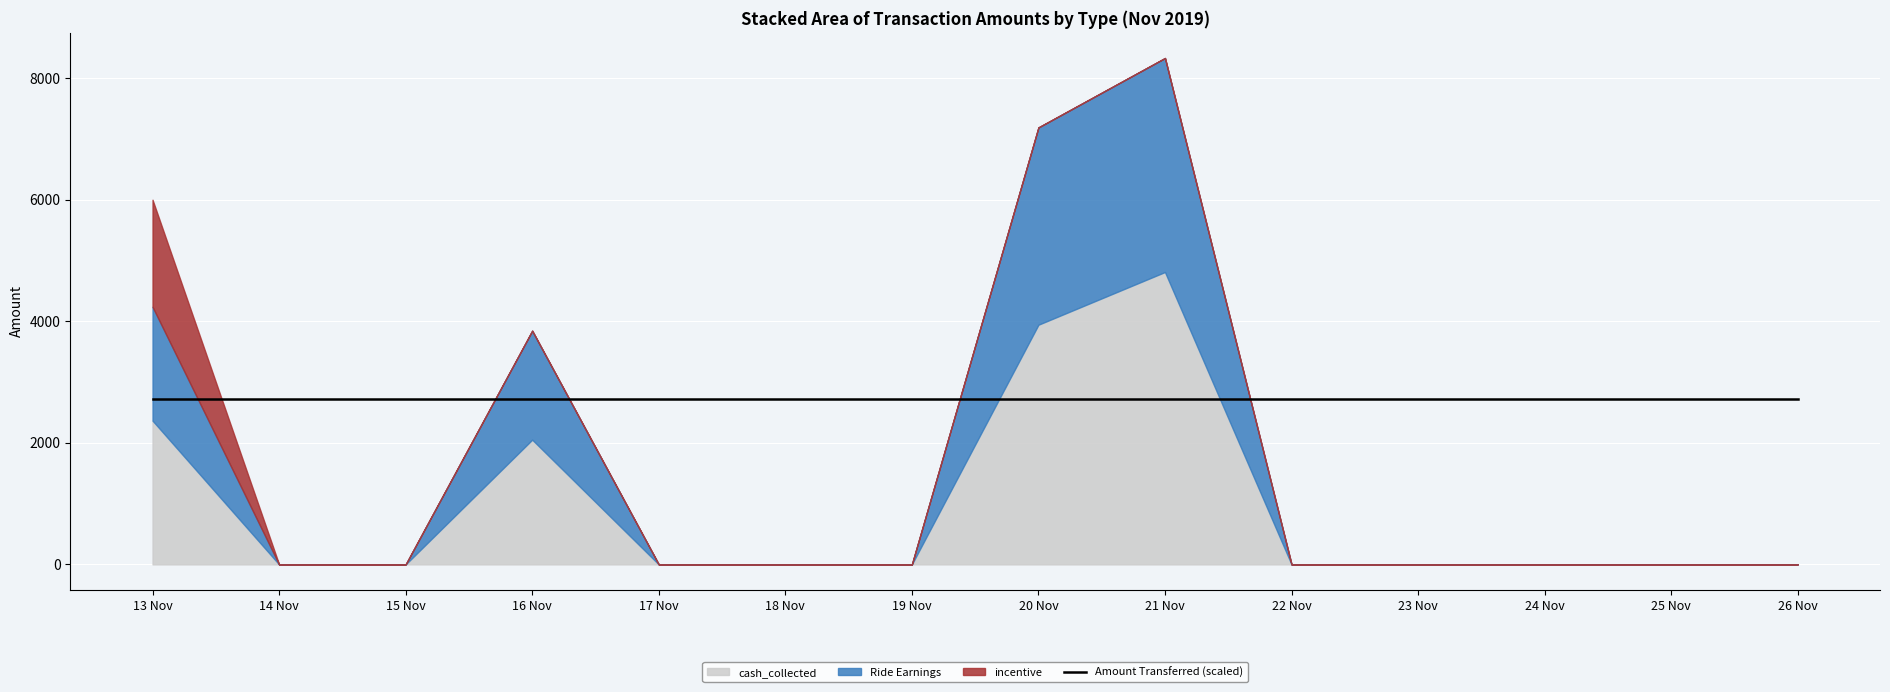

True or false: incentive and Ride Earnings cross at least once.

False